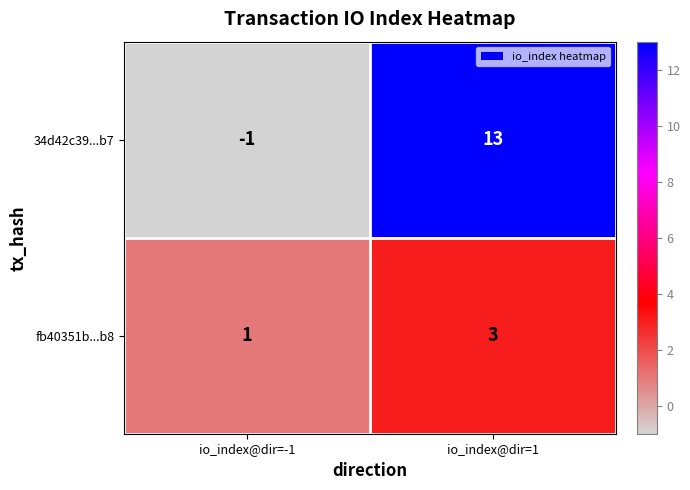

Between io_index@dir=-1 and io_index@dir=1, which series saw the biggest shift?

34d42c39...b7